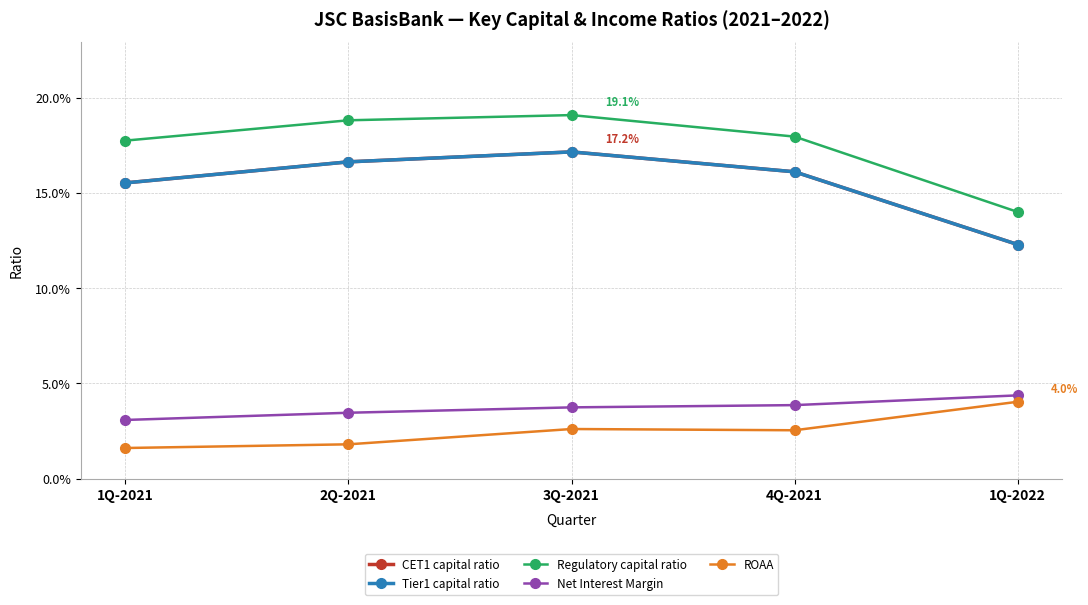

True or false: CET1 capital ratio and Net Interest Margin intersect in this chart.

False